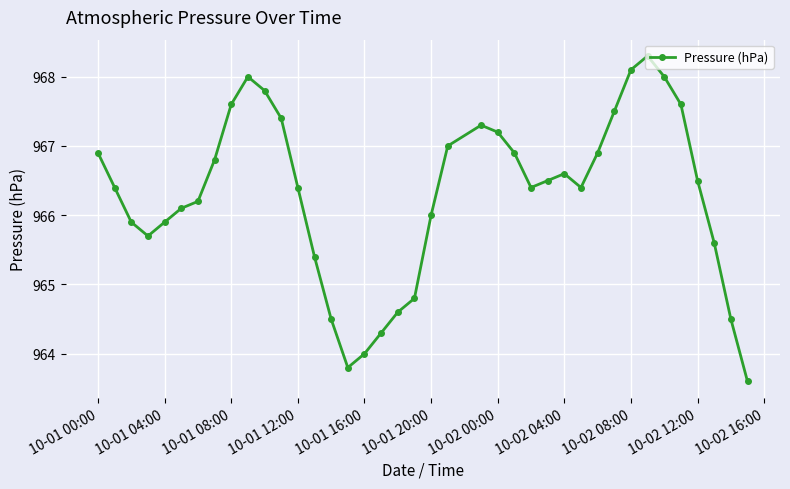

True or false: there are more than 2 points higher than both neighbors.

True